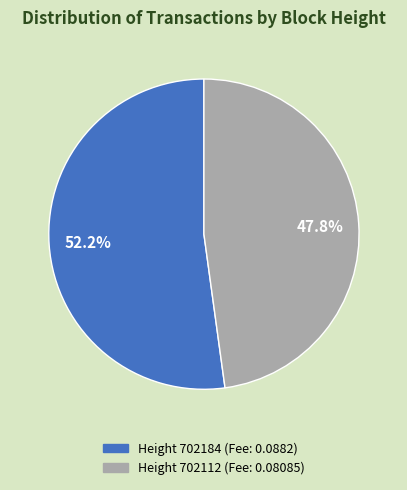

To the nearest percent, what is the average slice percentage?

50%